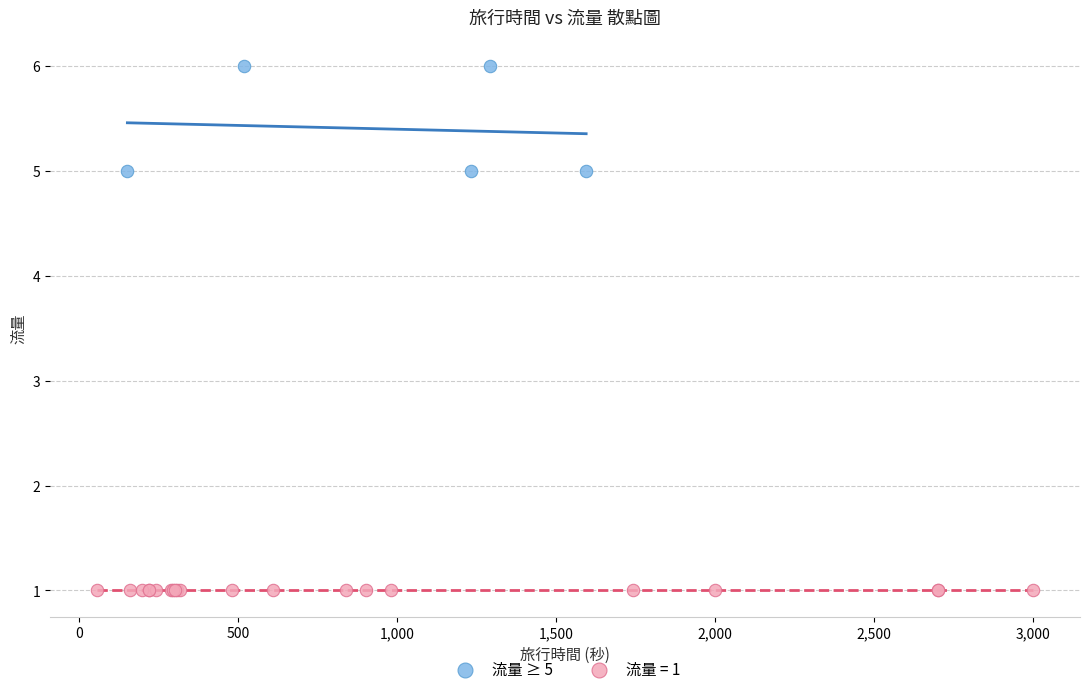

Which series reaches the maximum Y coordinate?

流量 ≥ 5